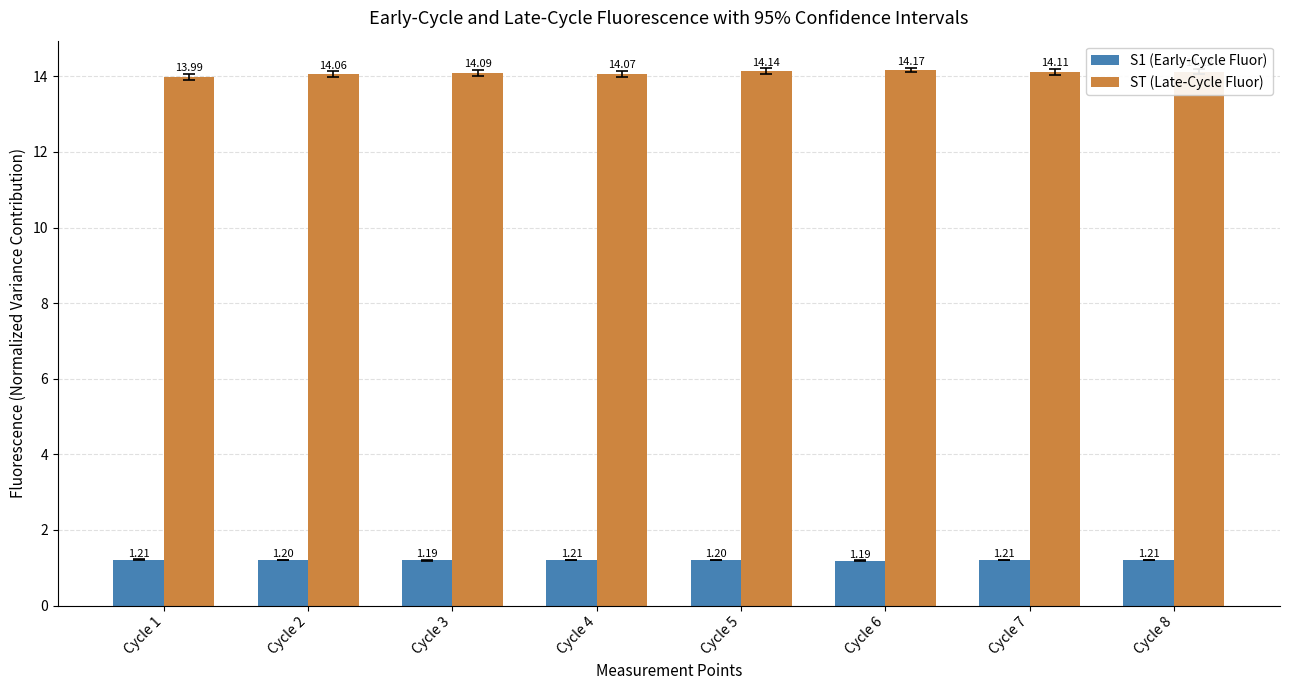

True or false: ST (Late-Cycle Fluor) has a value of 14.1 at Cycle 8.

True